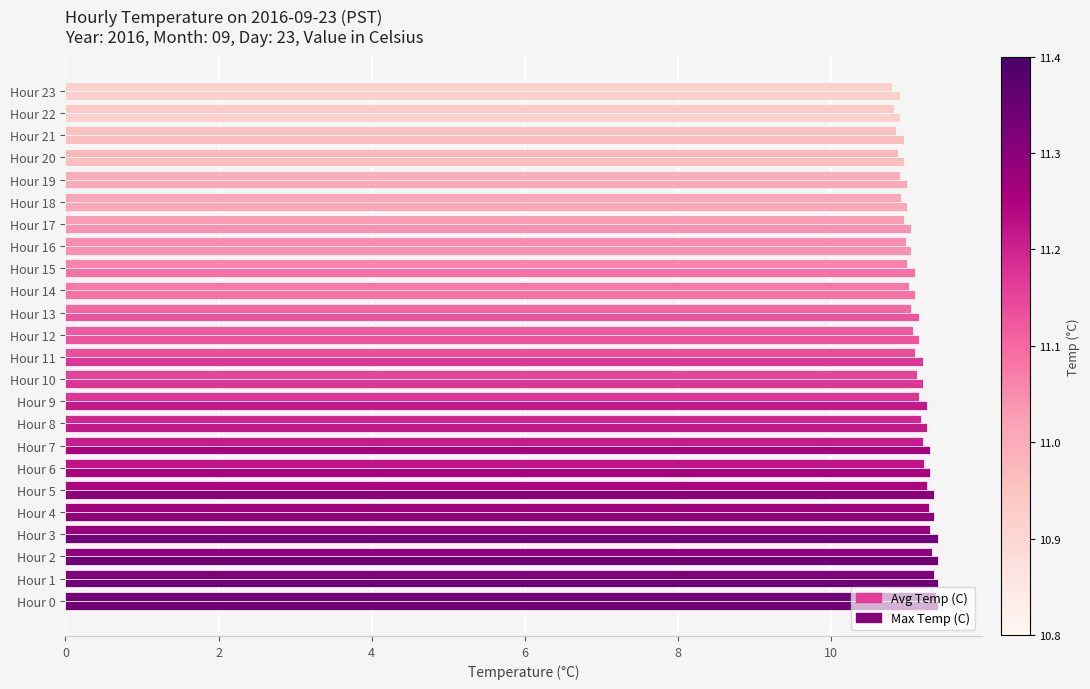

How many distinct data groups are displayed?

2